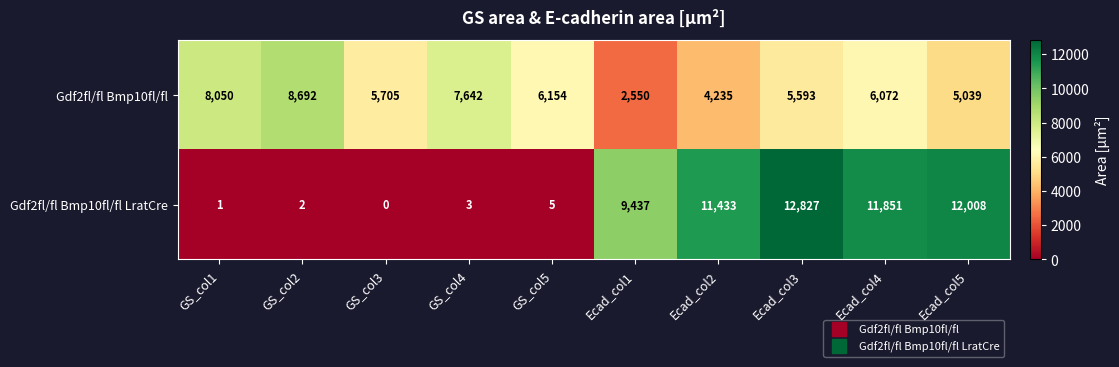

Which series has the widest spread of values?

Gdf2fl/fl Bmp10fl/fl LratCre